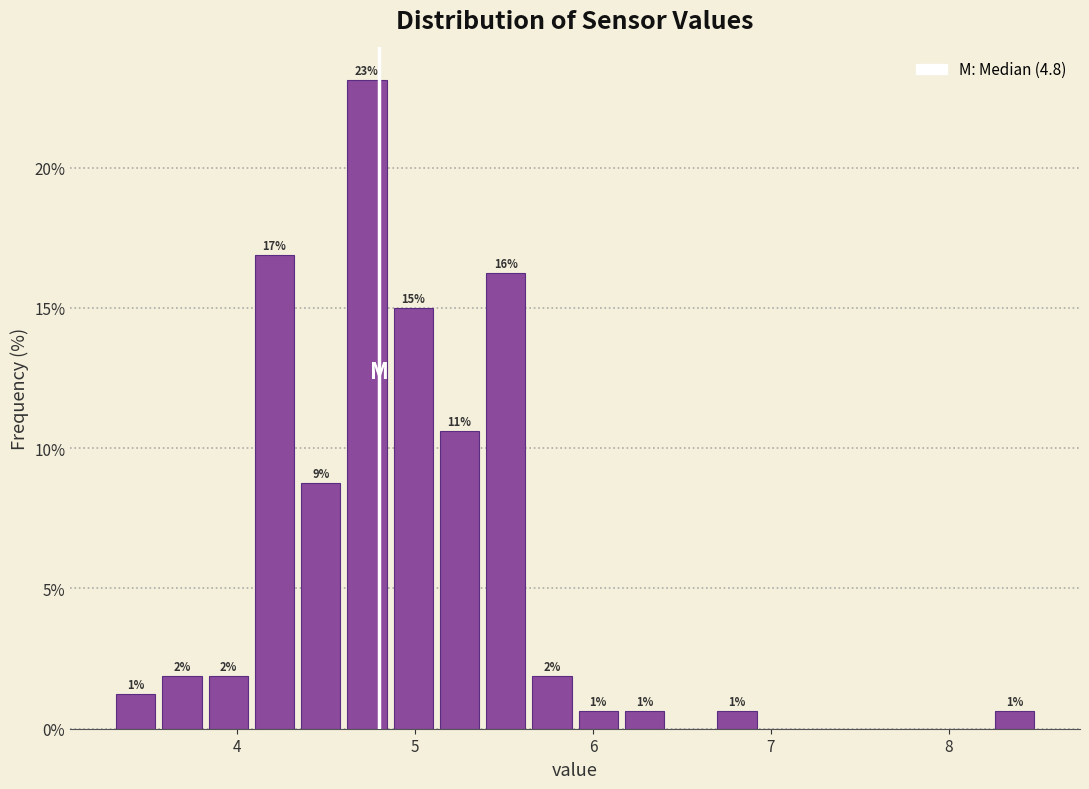

Read against the x-axis, roughly where is the centre of the tallest bar?

4.7